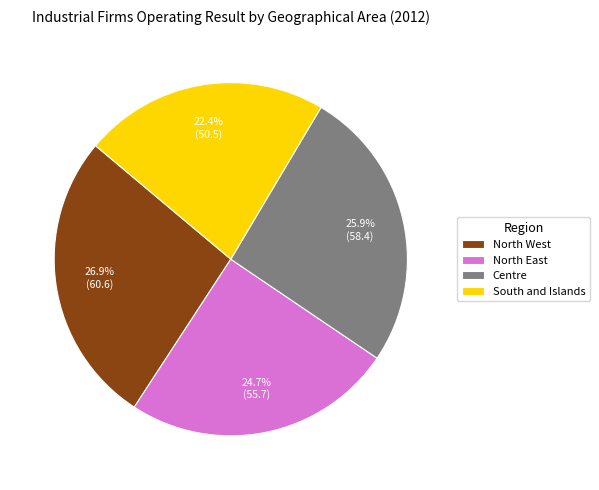

Approximately how many times larger is the value at Centre compared to North West?

1.0